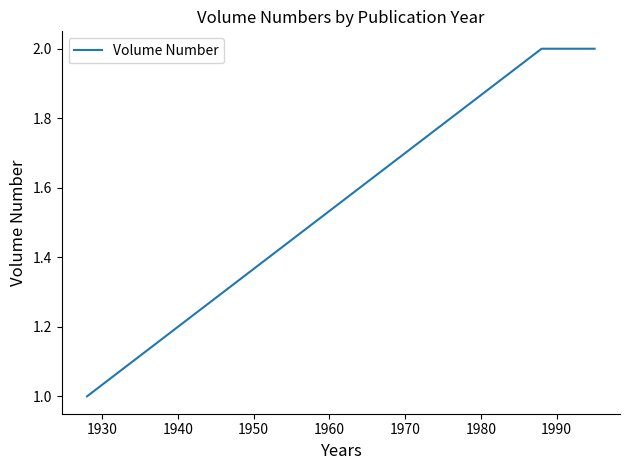

What is the sum of all values?

5